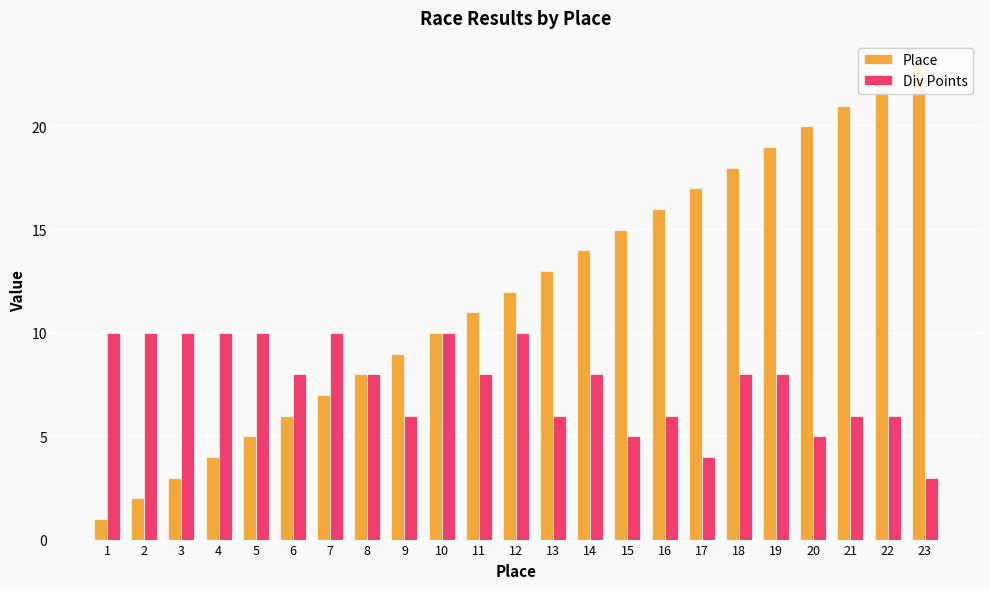

What is the difference between the highest and lowest values at 21?

15